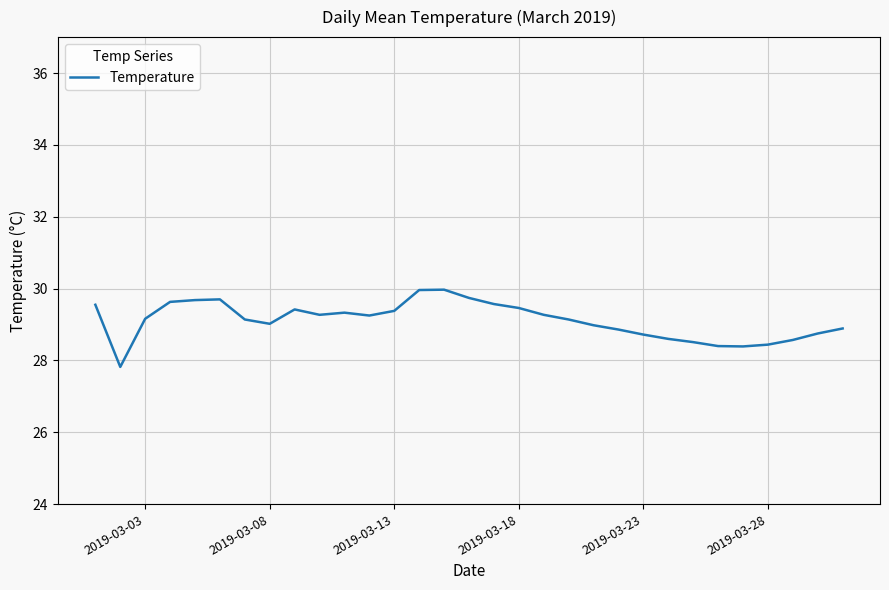

What is the minimum value shown in the chart?

27.8